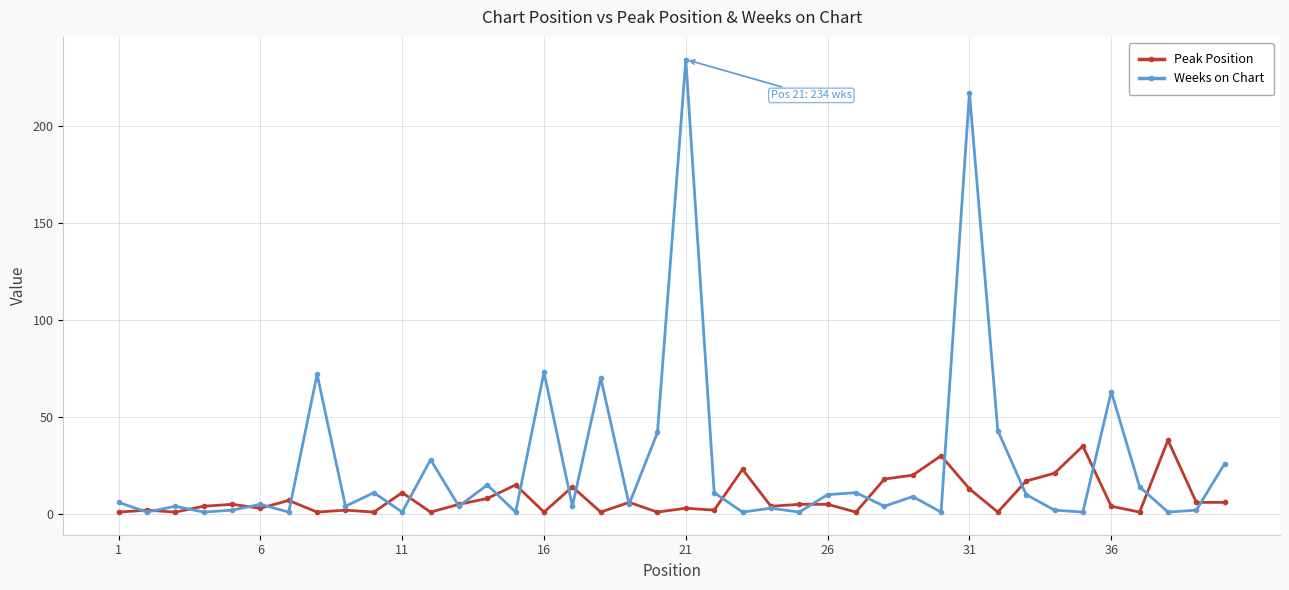

What is the value of the Peak Position point at the 19th from the left?

6